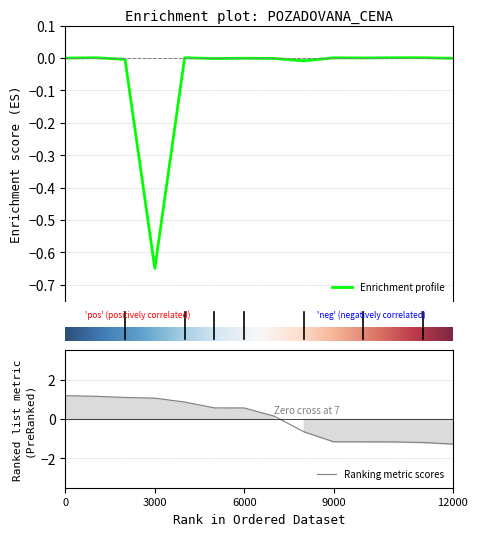

What is the smallest value displayed?

-0.6